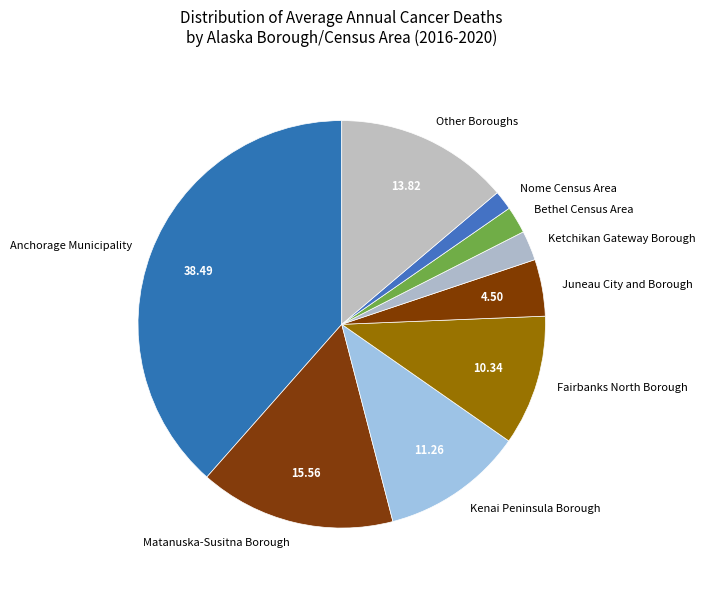

Which has a higher value, Kenai Peninsula Borough or Juneau City and Borough?

Kenai Peninsula Borough